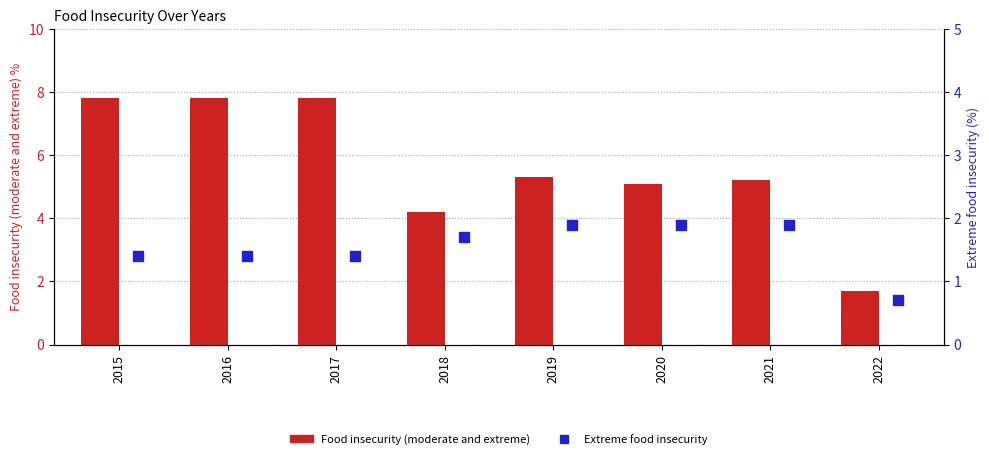

Which series reaches the minimum Y coordinate?

Extreme food insecurity